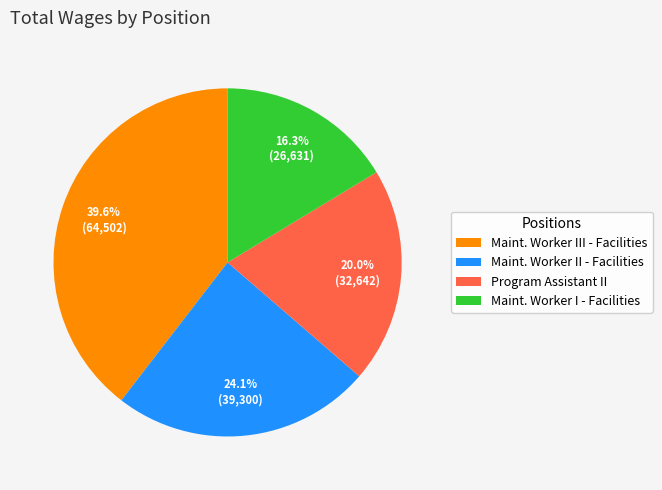

Is there a majority slice in this chart?

No